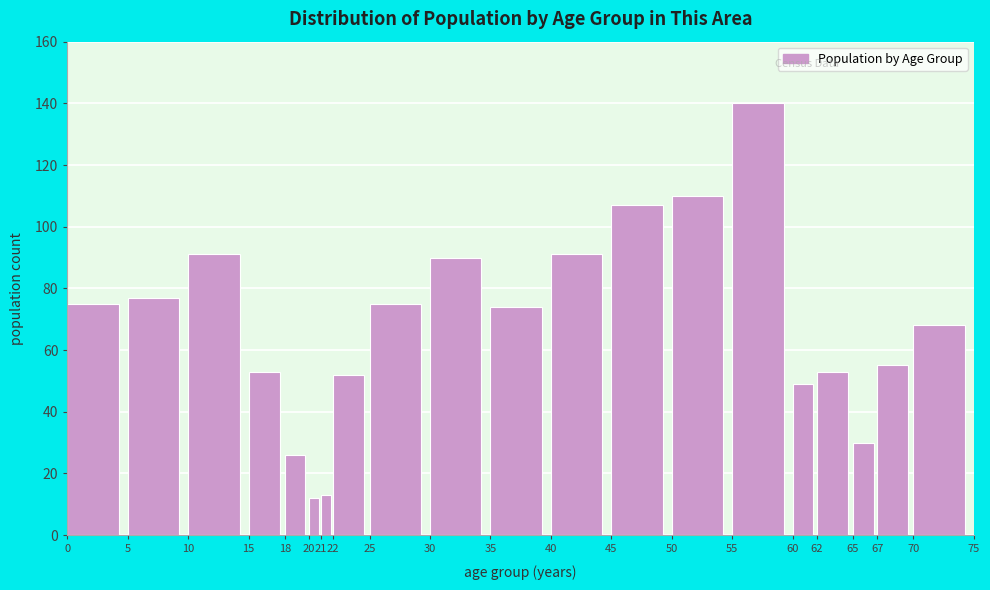

Reading left to right, list all the values displayed in this chart.

0=75	5=77	10=91	15=53	18=26	20=12	21=13	22=52	25=75	30=90	35=74	40=91	45=107	50=110	55=140	60=49	62=53	65=30	67=55	70=68